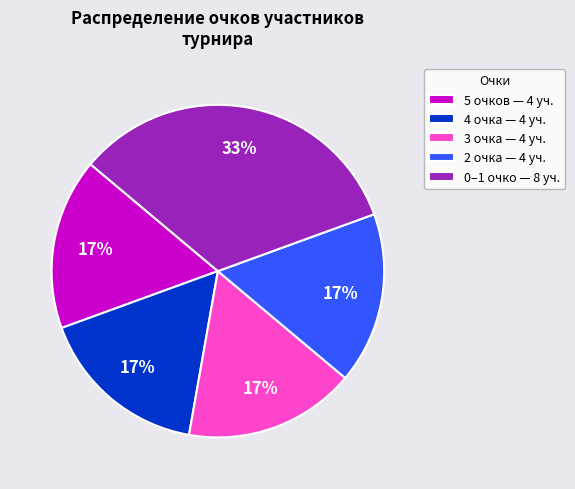

To the nearest percent, what percentage of the pie is 3 очка — 4 уч.?

17%